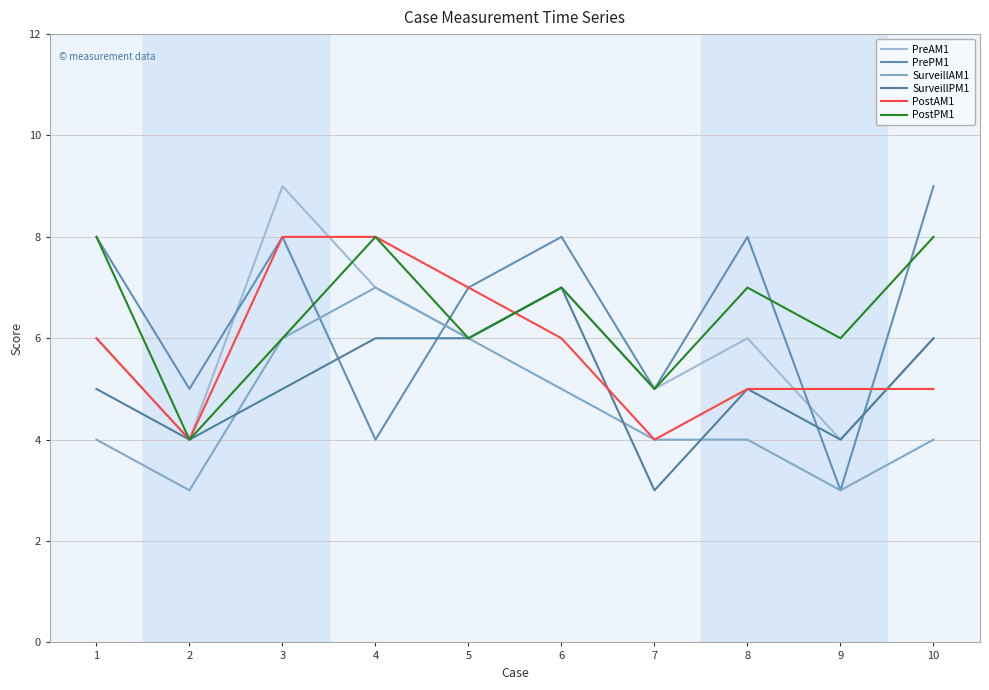

List the labels in order of PostAM1 value, smallest first.

2, 7, 8, 9, 10, 1, 6, 5, 3, 4